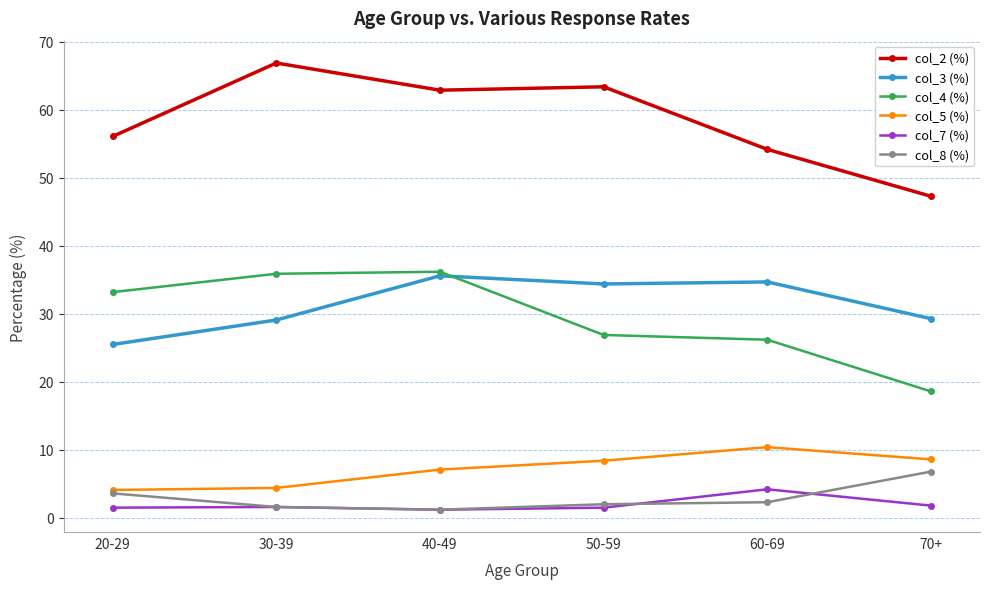

What is the sum of the col_8 (%) values at 60-69 and 20-29?

5.9